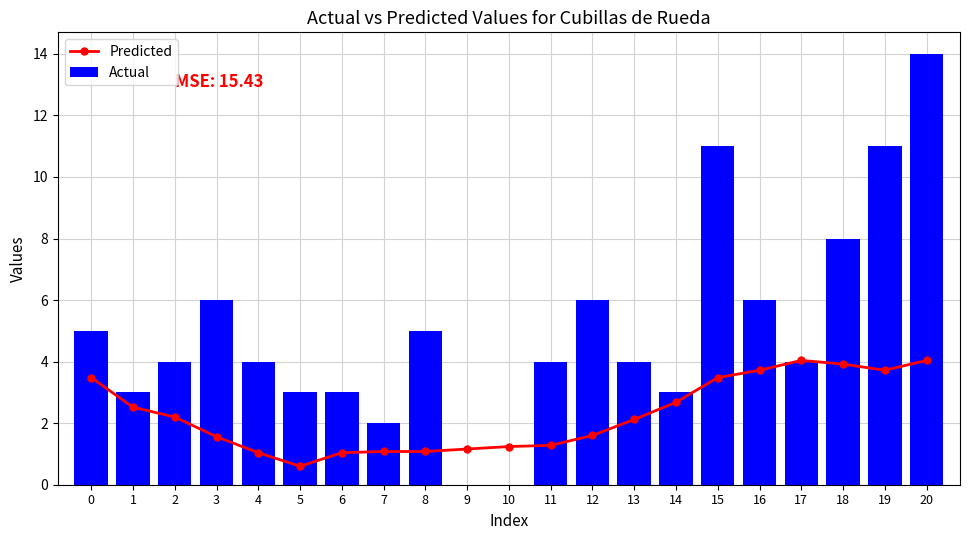

Is the value of Predicted at 11 greater than the value of Actual at 3?

No